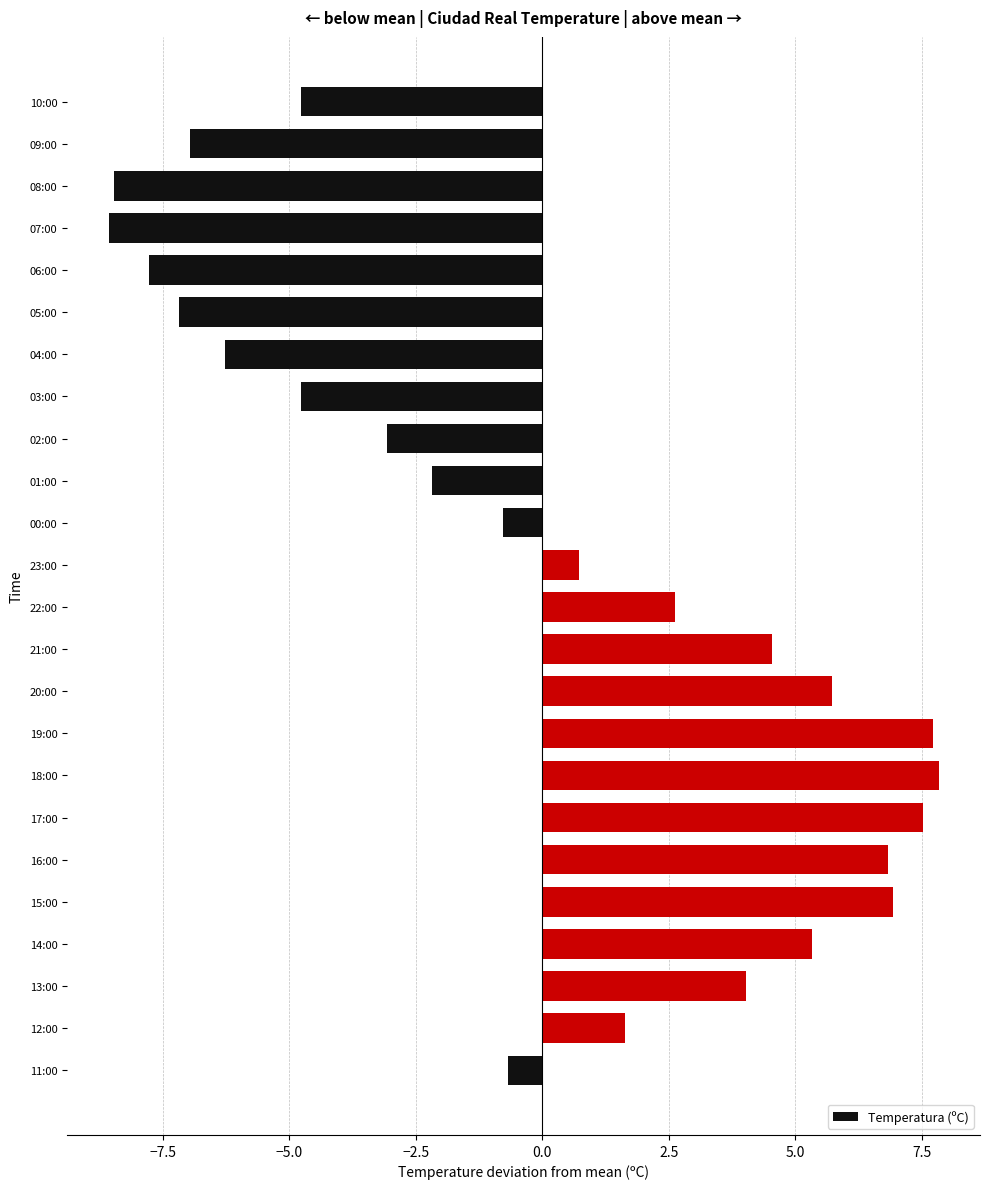

Are the bars horizontal?

Yes